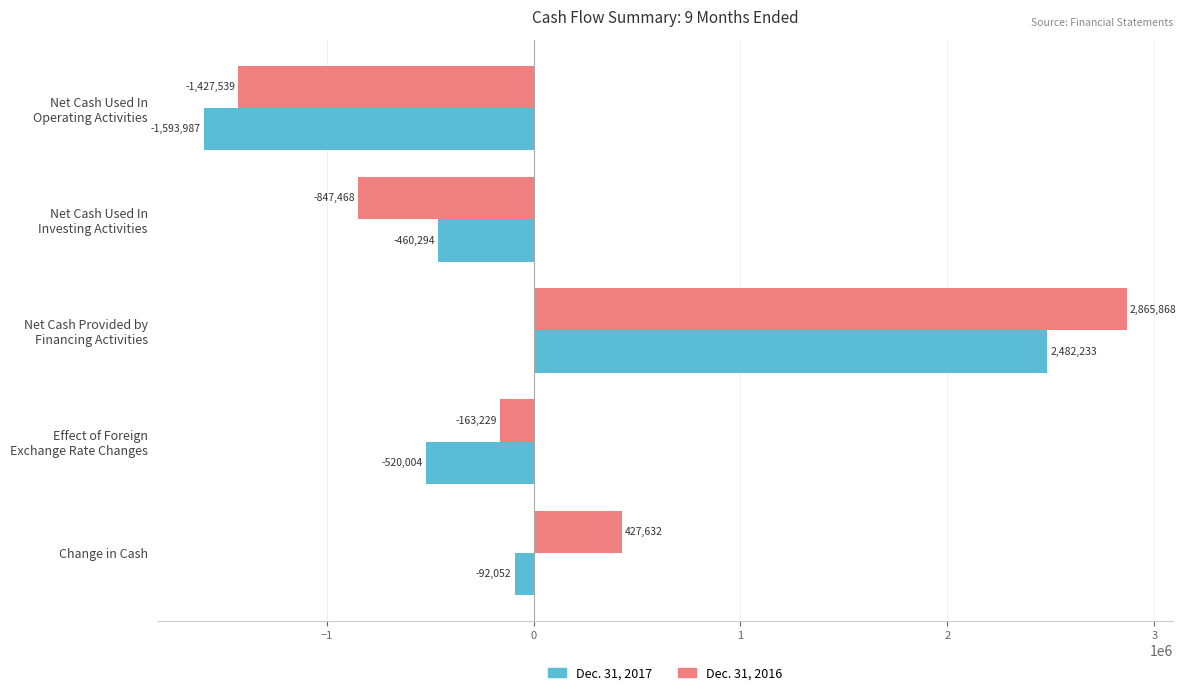

At which label is Dec. 31, 2017 closest to 444123?

Change in Cash